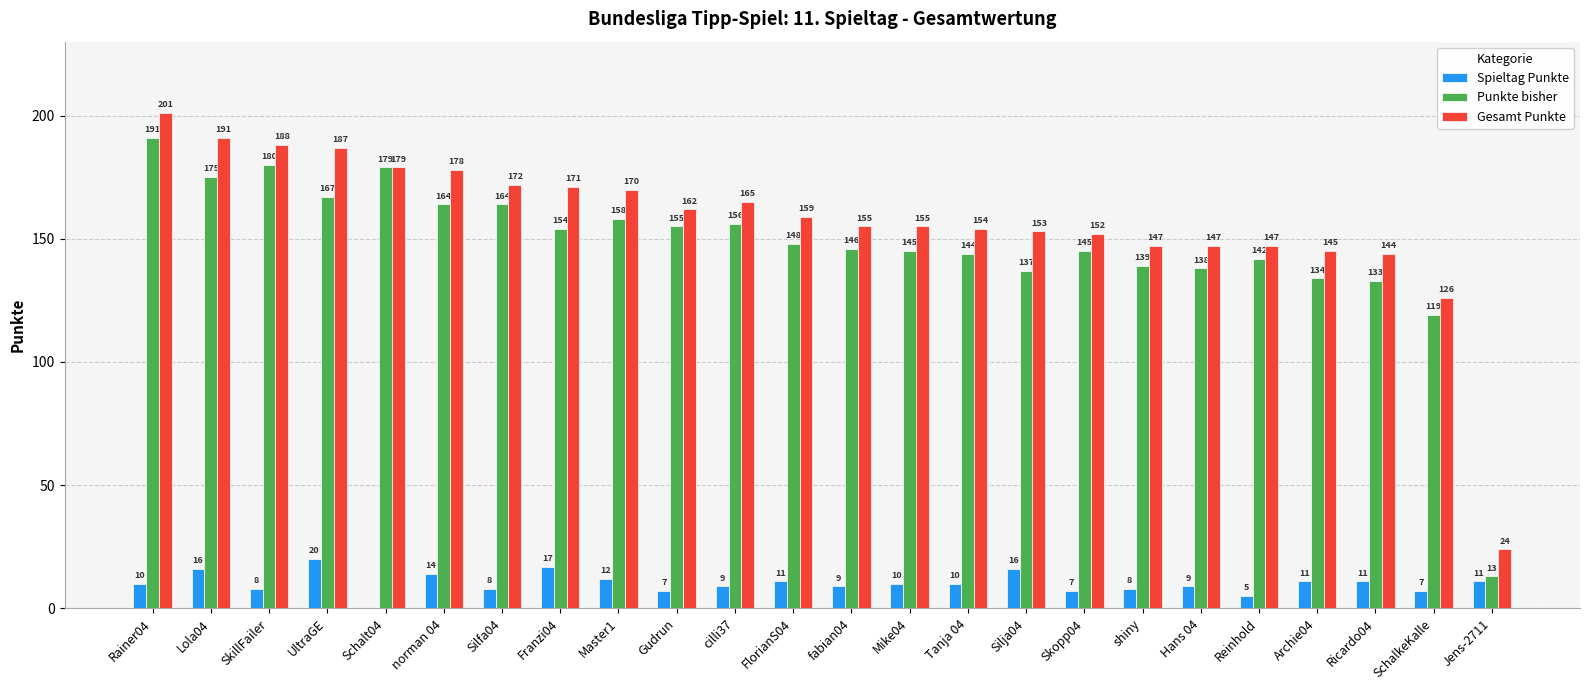

At which label is Gesamt Punkte closest to 112?

SchalkeKalle